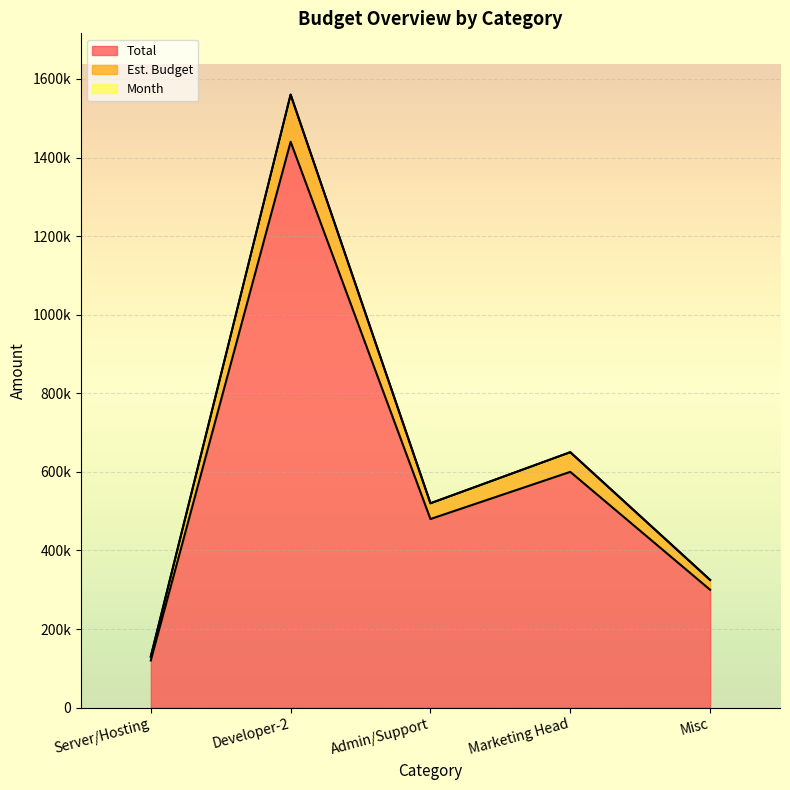

List the series in order of their overall mean, lowest first.

Total, Est. Budget